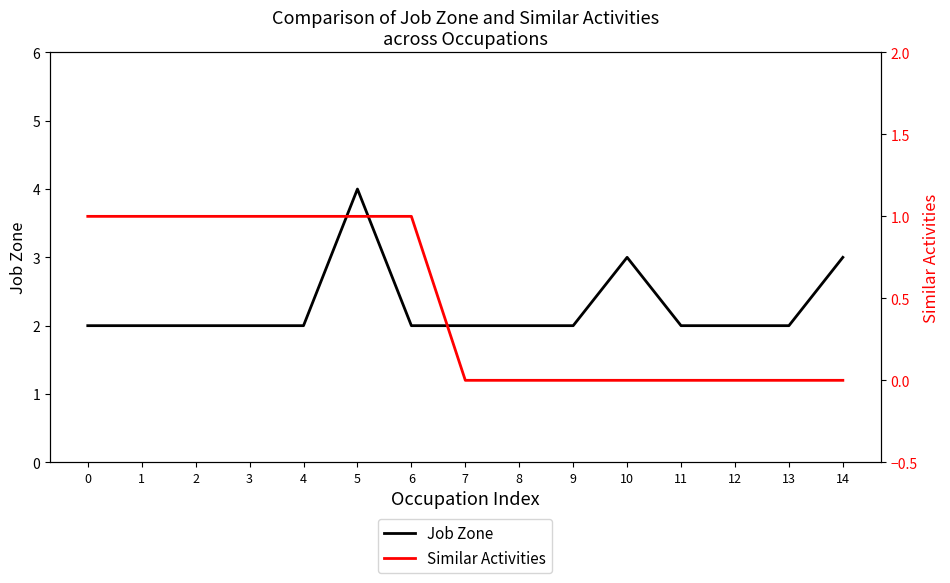

Which series has the largest range (max minus min)?

Job Zone